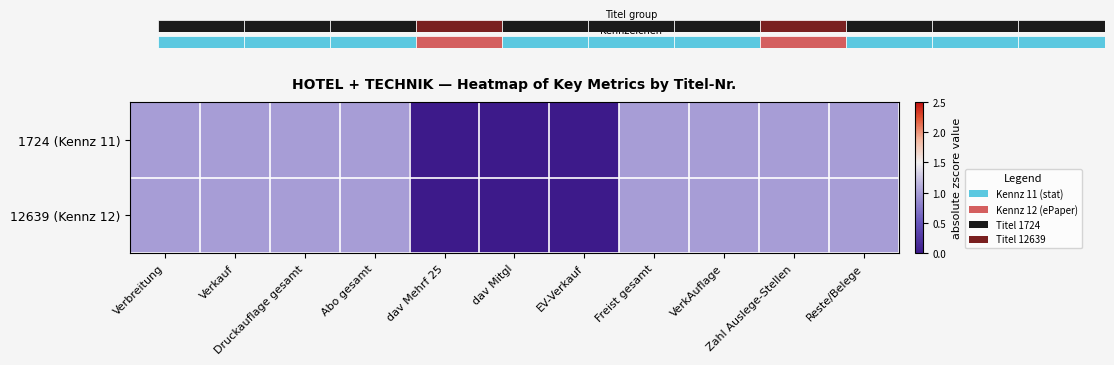

Is it true that 1724 (Kennz 11) equals 1 at Zahl Auslege-Stellen?

True